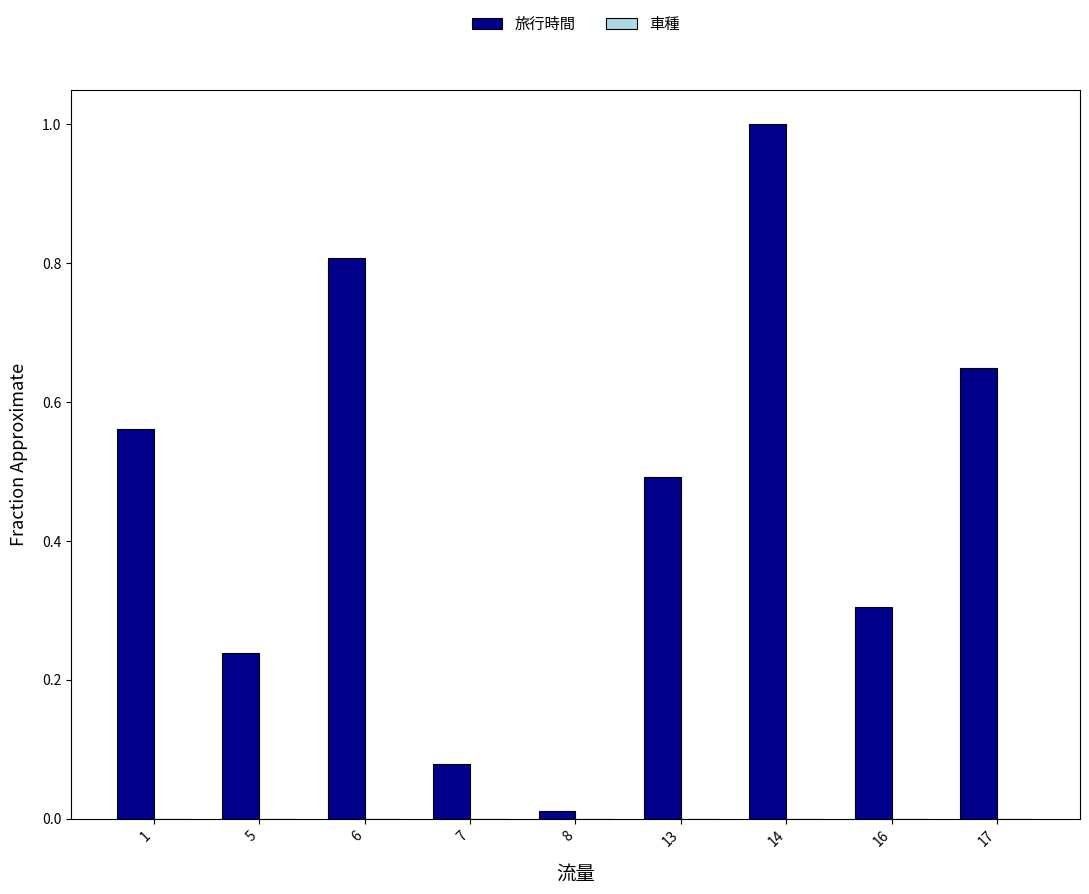

How many distinct data groups are displayed?

1